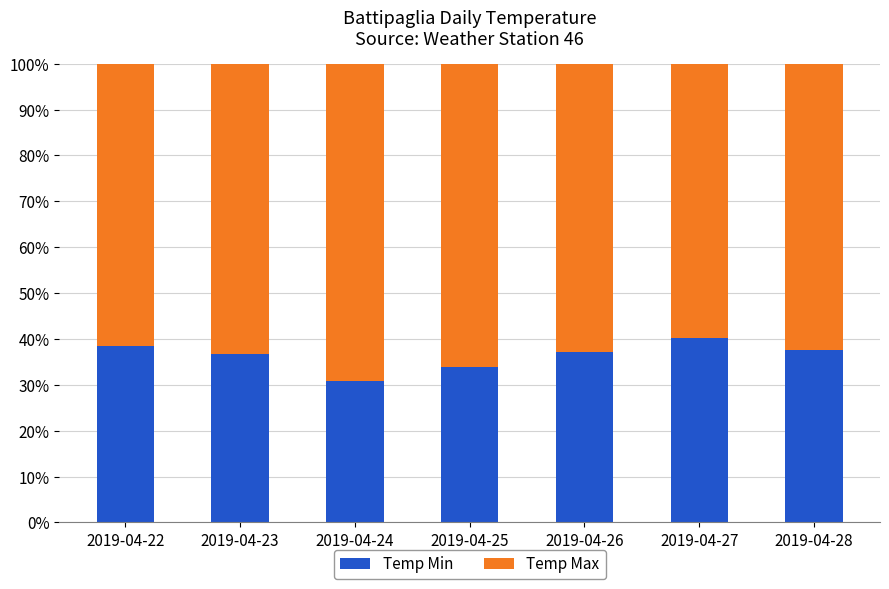

What is the sum of the Temp Min values at 2019-04-23 and 2019-04-27?

77.0